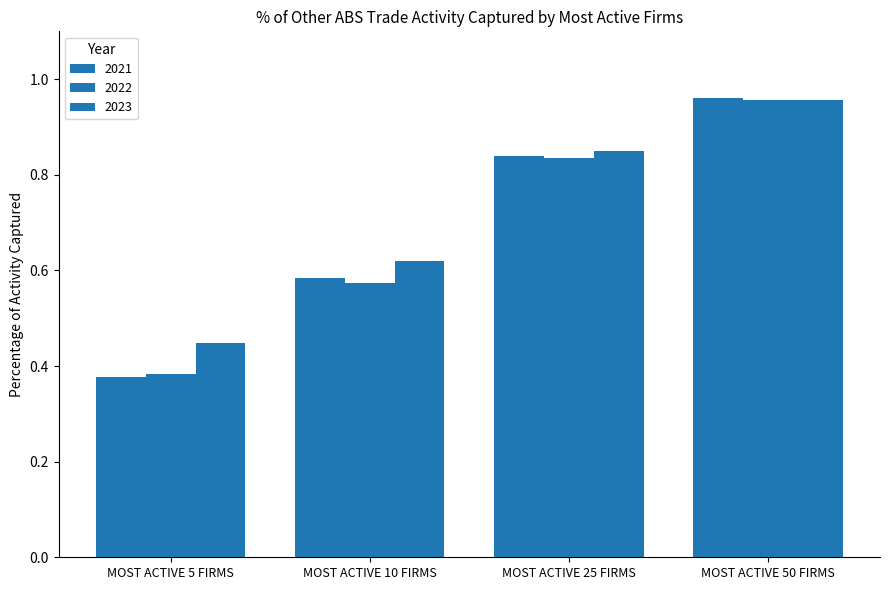

Rank the series by their maximum value, from highest to lowest.

2021, 2023, 2022